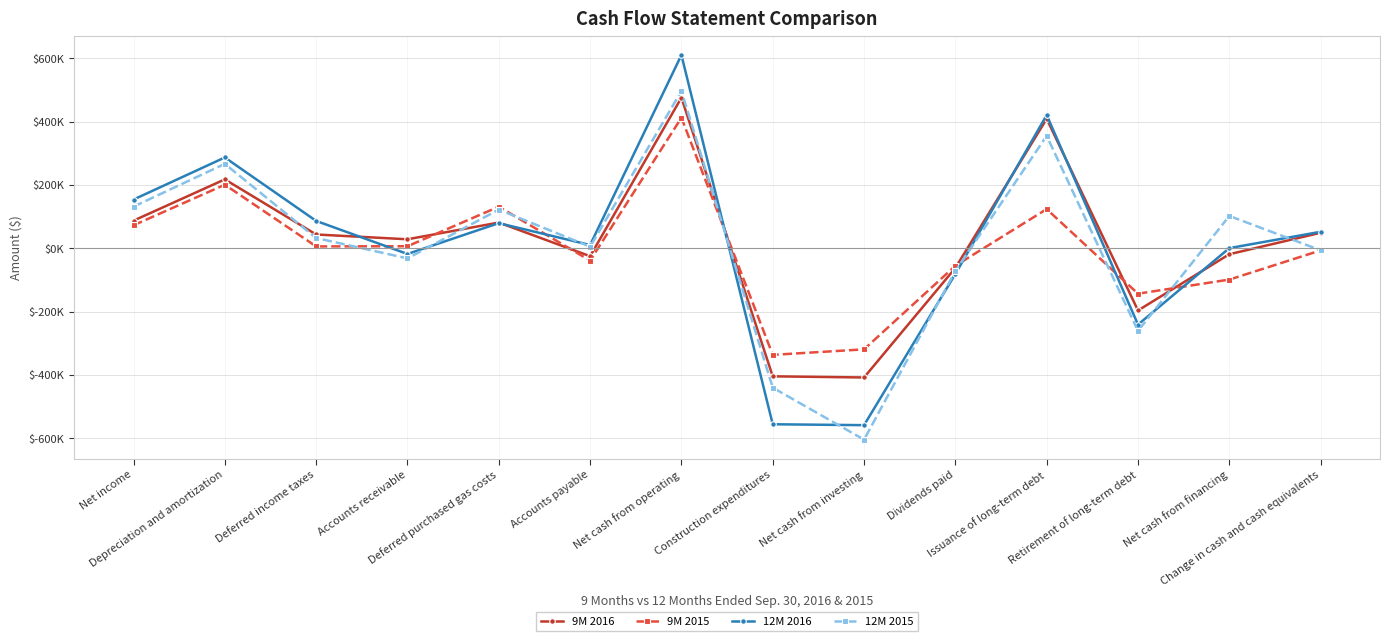

Does the chart have visible grid lines?

Yes